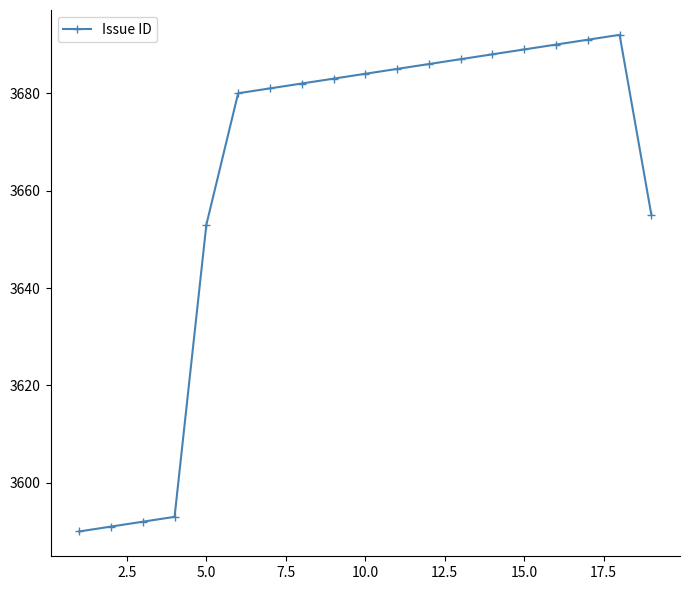

What is the average value?

3663